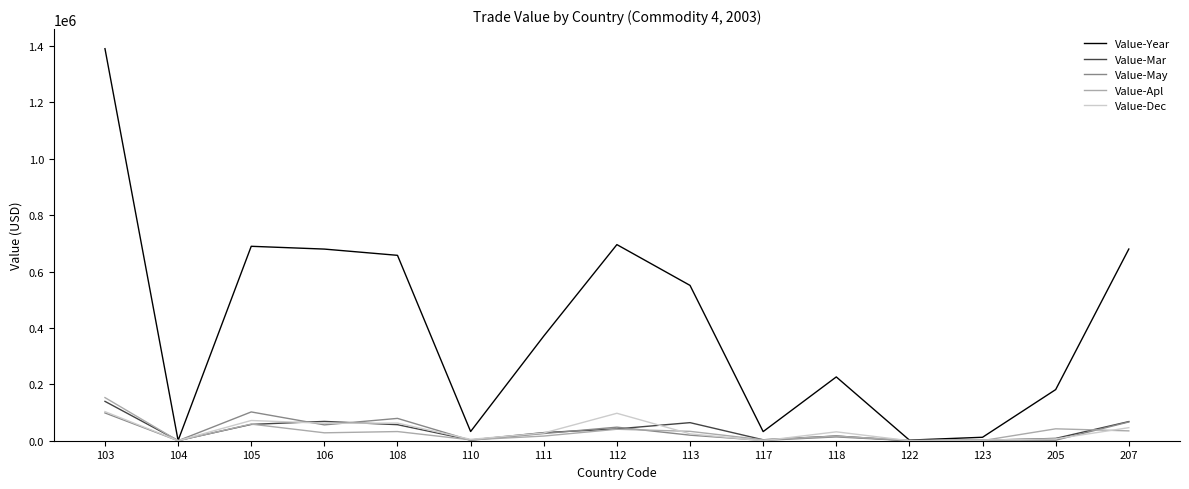

How many distinct data groups are displayed?

5